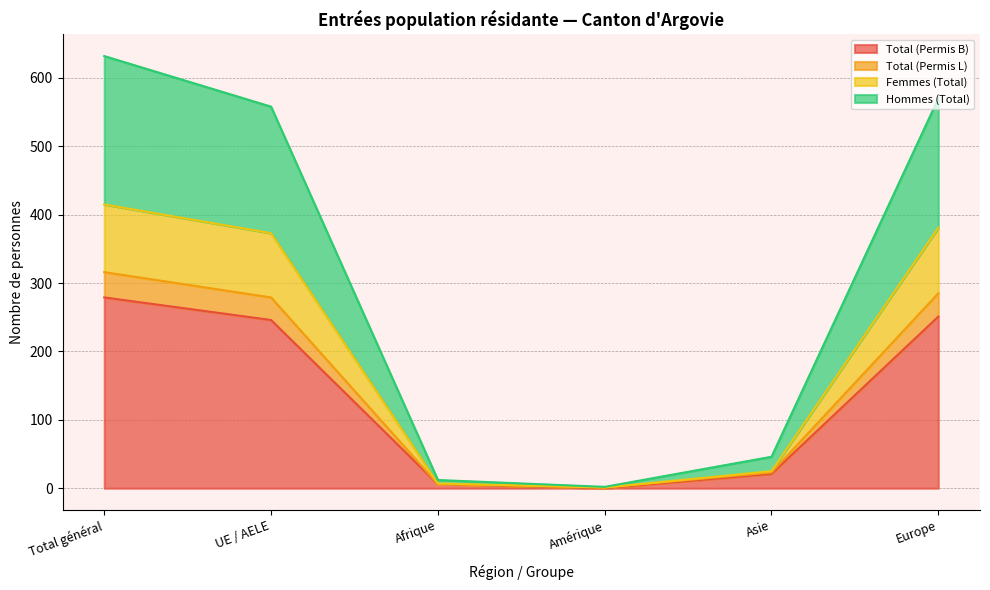

True or false: Total (Permis B) has a value of 391 at UE / AELE.

False